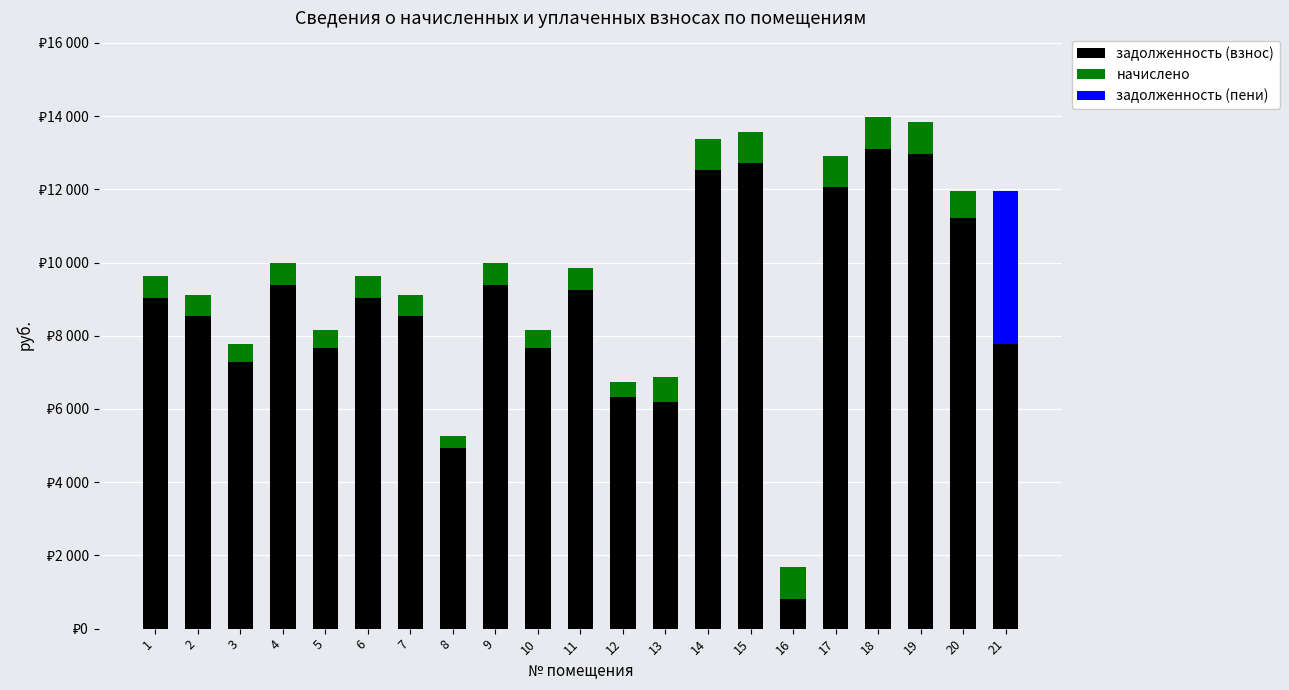

What value does the задолженность (взнос) series have at 20?

11222.2